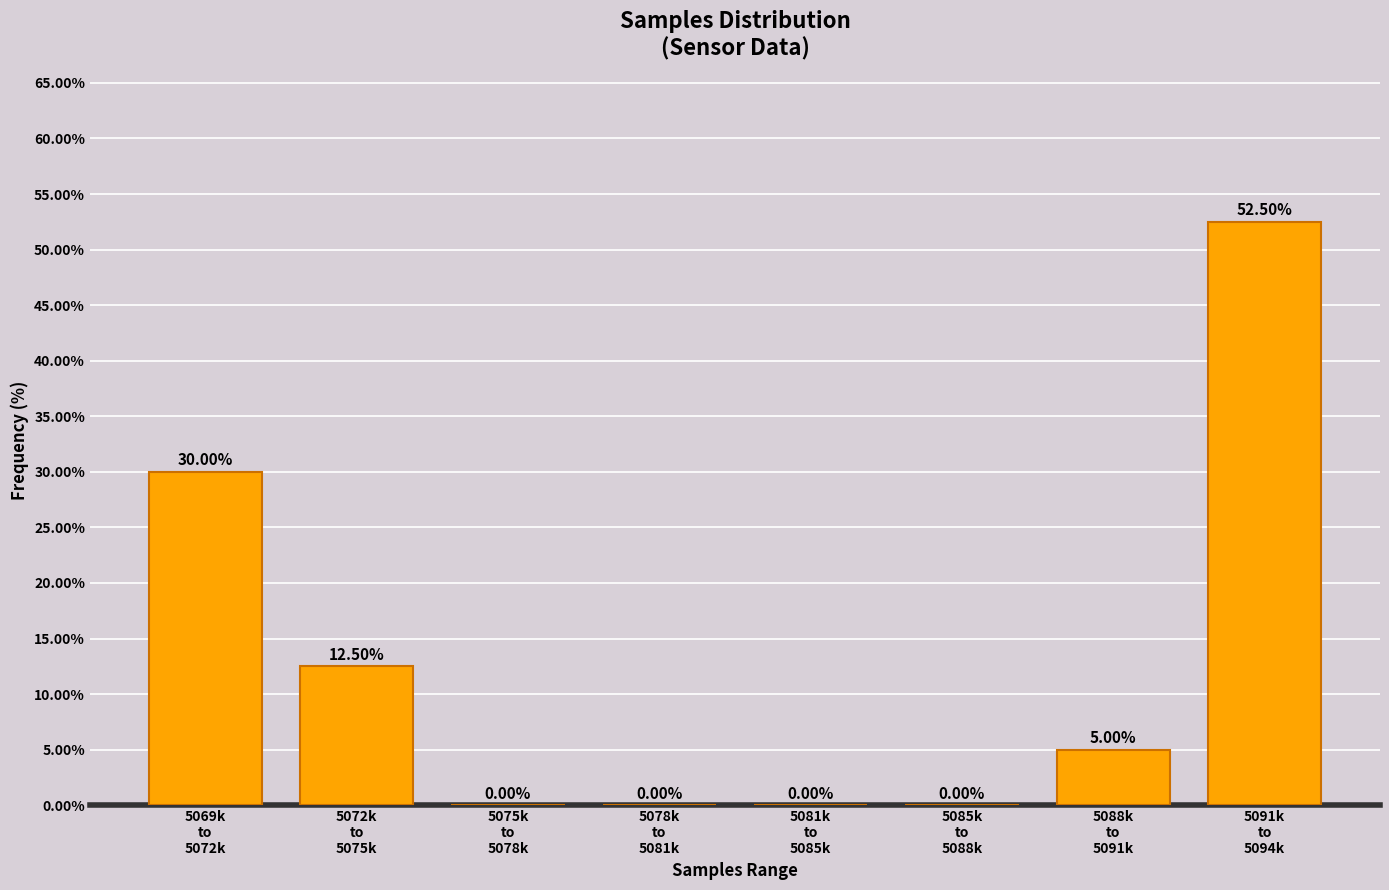

What is the sum of all values?

100.0